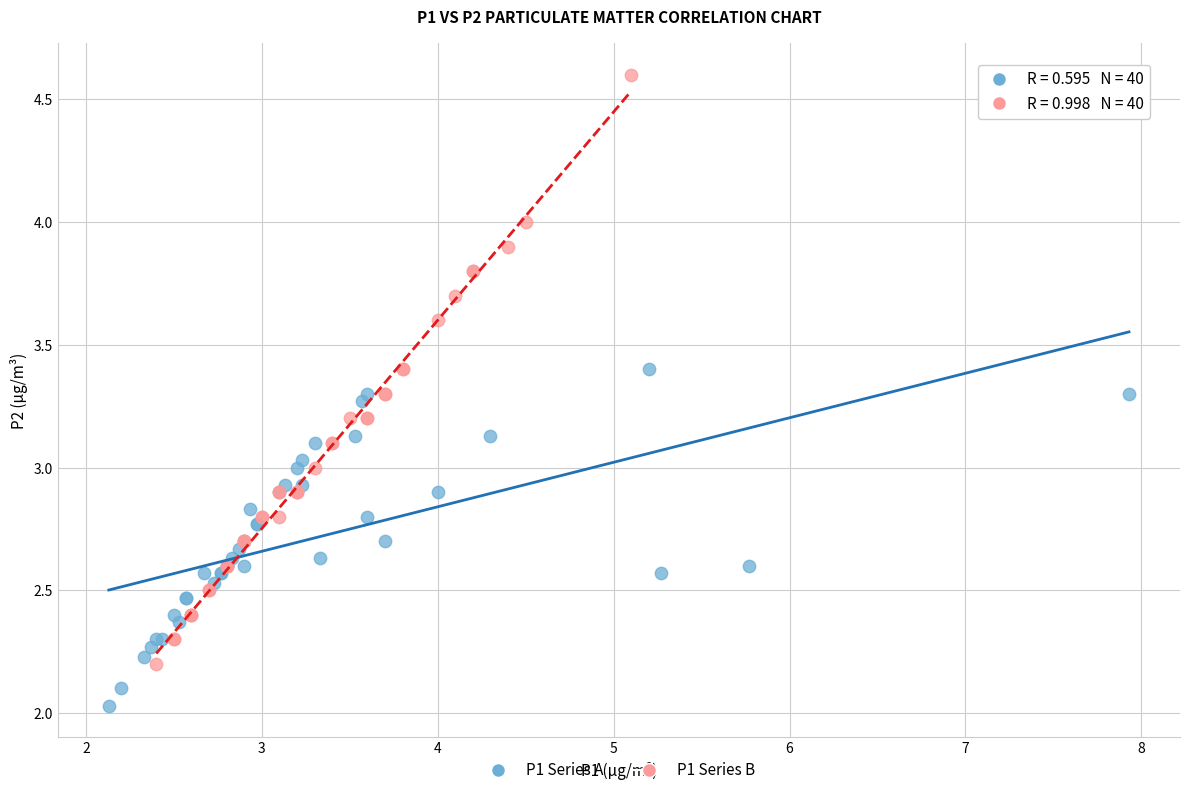

Which series contains the lowest Y value?

P1 Series A